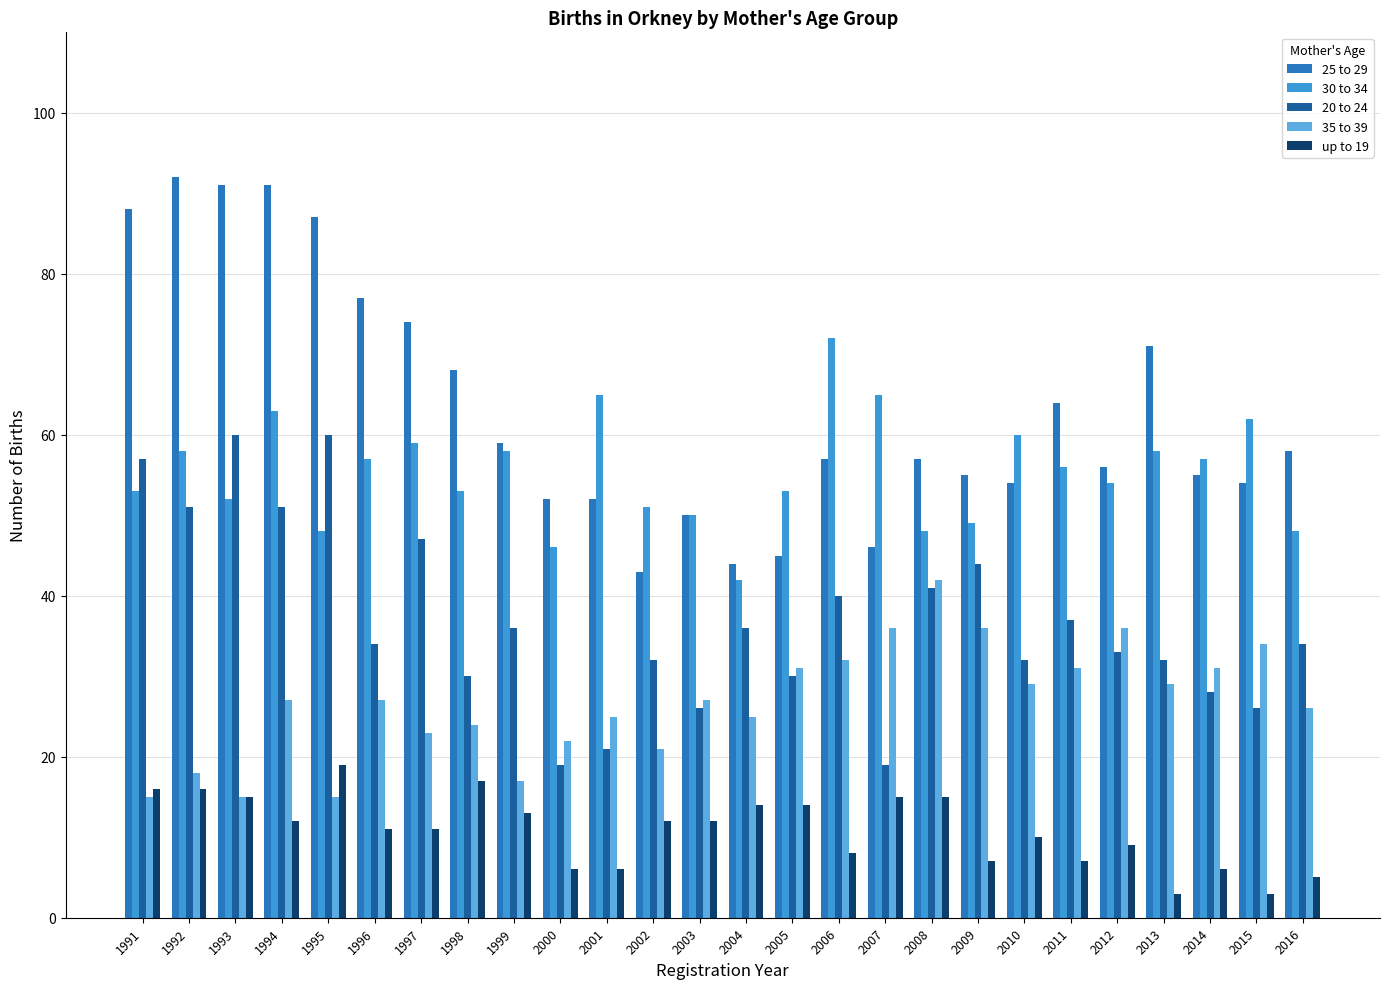

Is it true that 25 to 29 equals 15 at 2006?

False